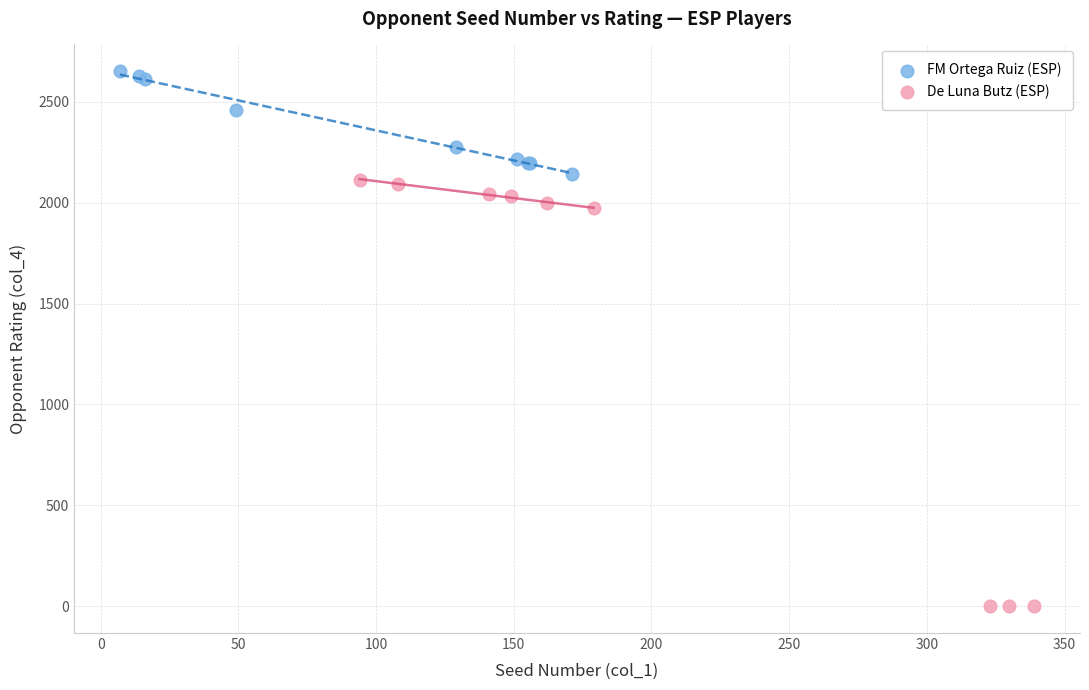

Which series contains the lowest Y value?

De Luna Butz (ESP)